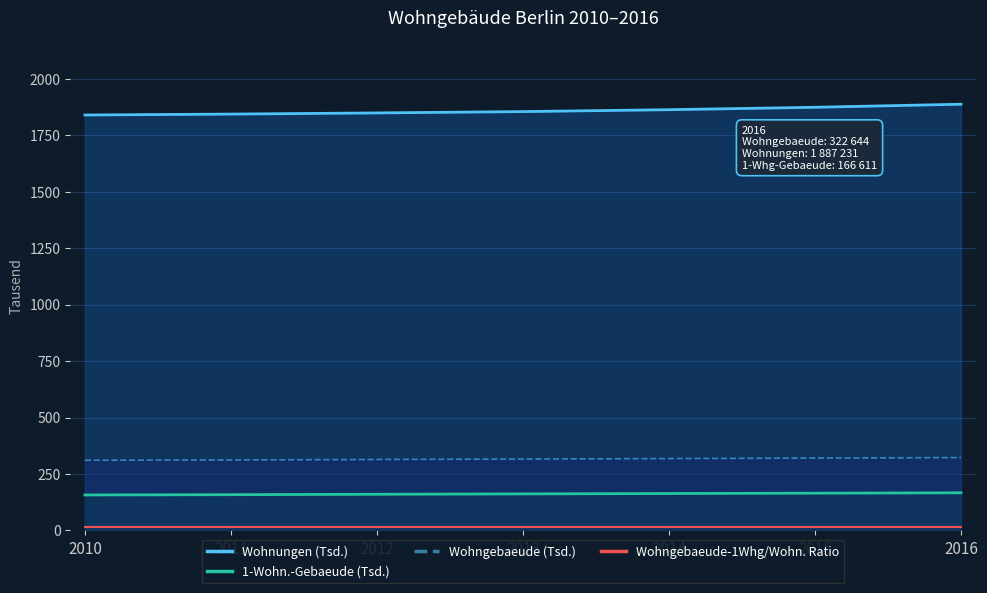

Count the number of data series in this chart.

4